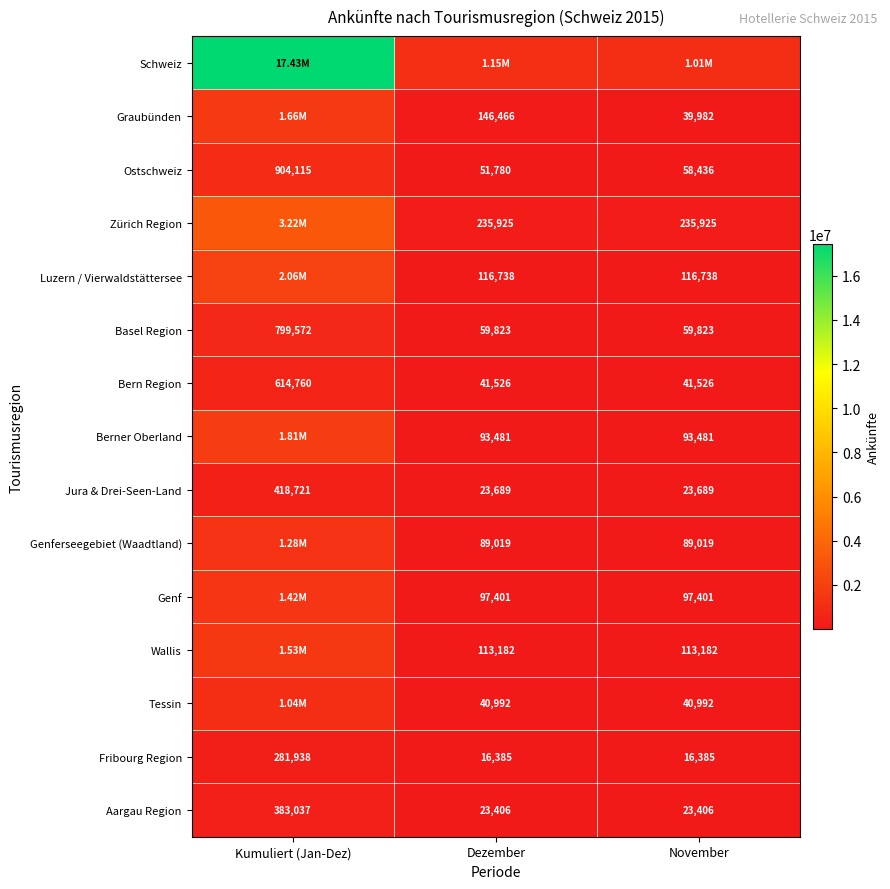

Is it true that Jura & Drei-Seen-Land equals 140633 at Kumuliert (Jan-Dez)?

False